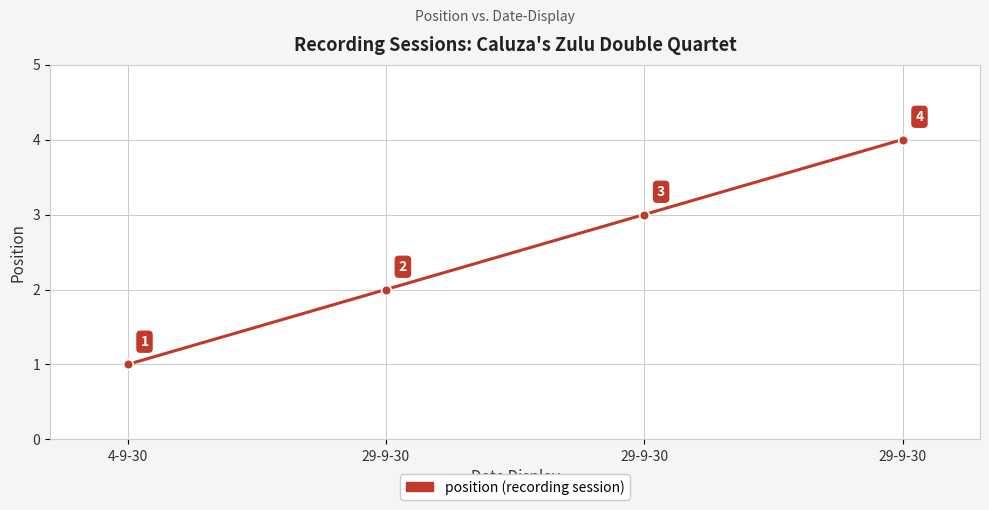

What is the greatest value displayed?

4